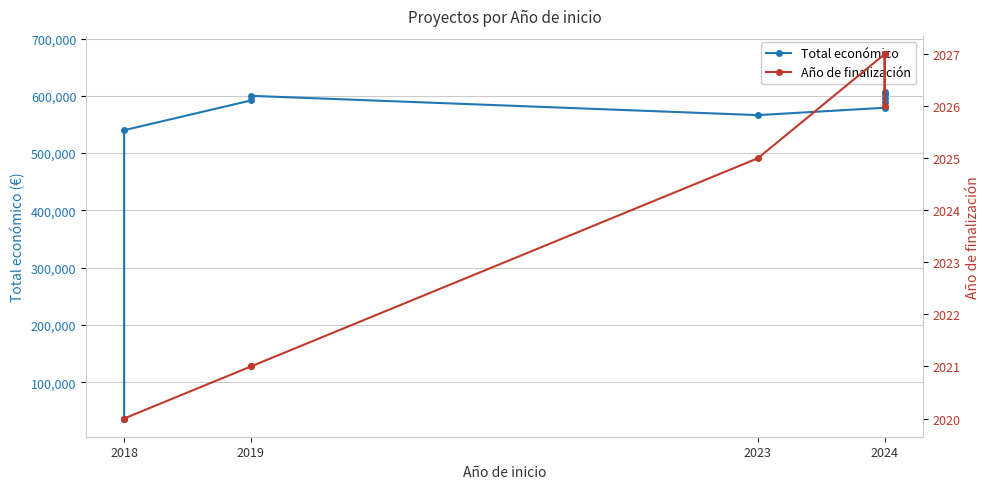

True or false: Total económico and Año de finalización cross at least once.

False